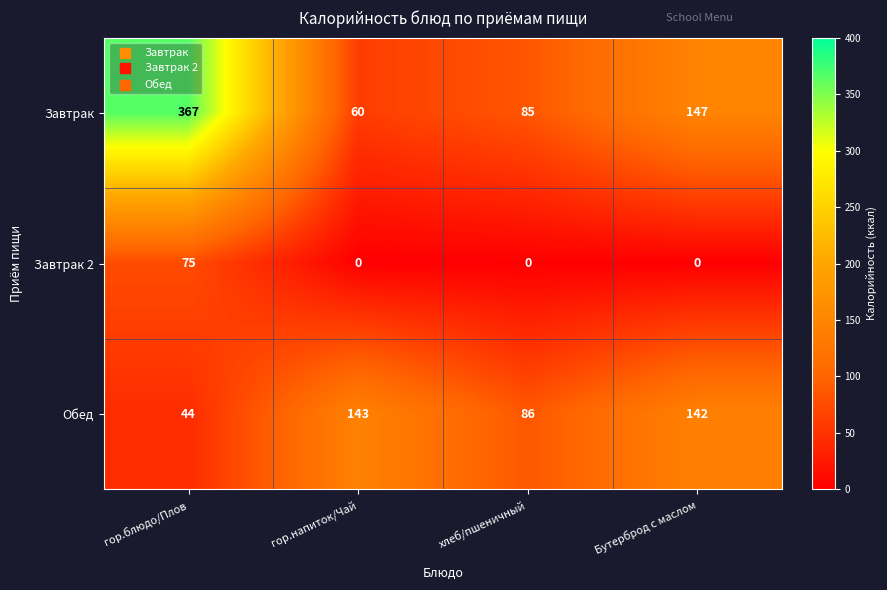

Count the Завтрак 2 values in the range 0 to 75.

4